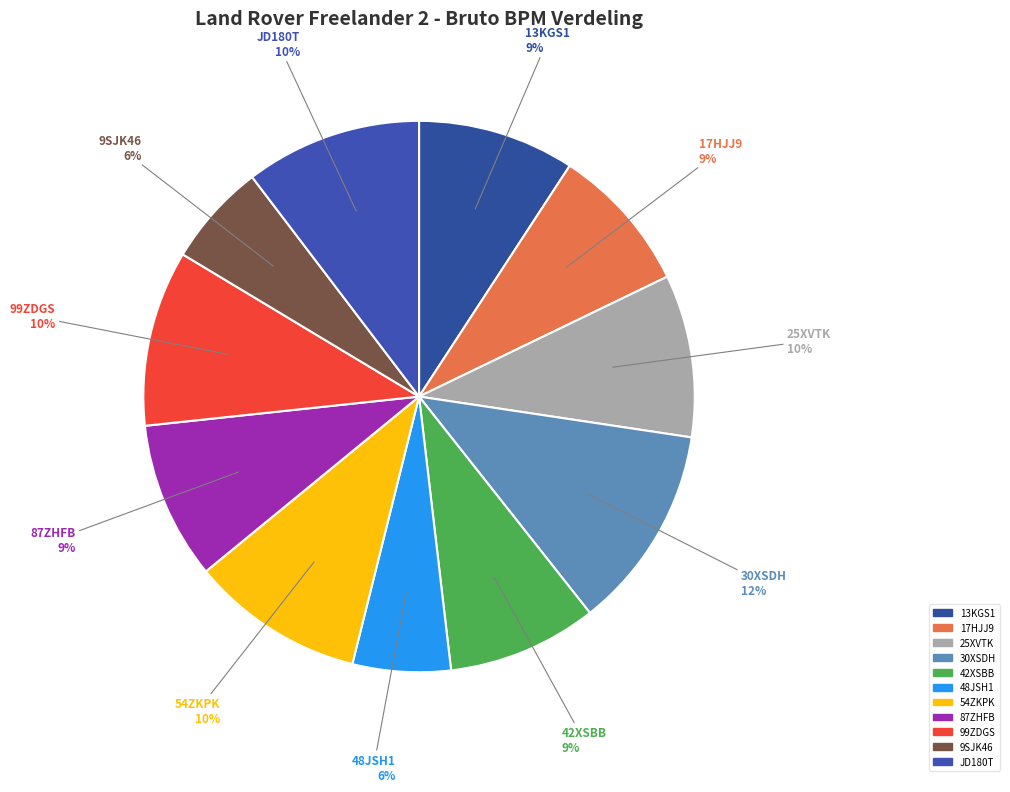

Combined, do 25XVTK and JD180T account for over 50%?

No